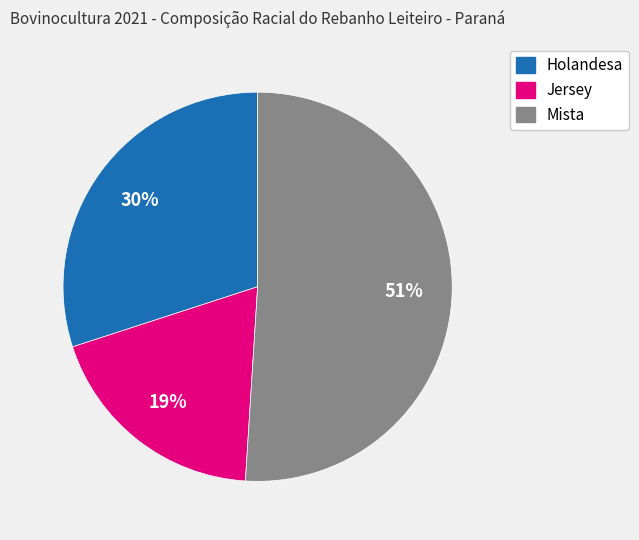

What percentage is the Mista slice, to the nearest percent?

51%